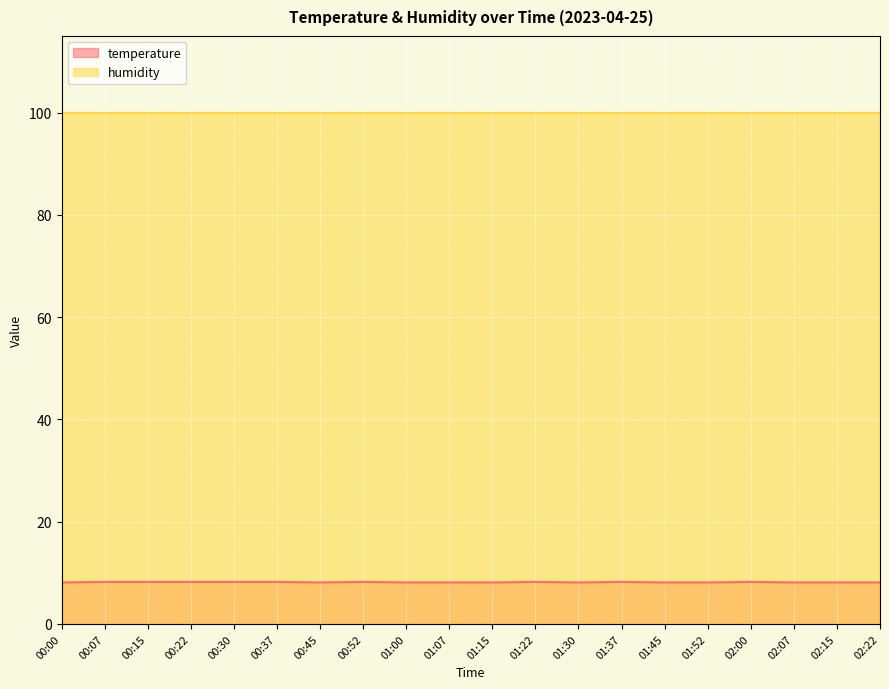

What is the lowest value of the humidity series?

99.9